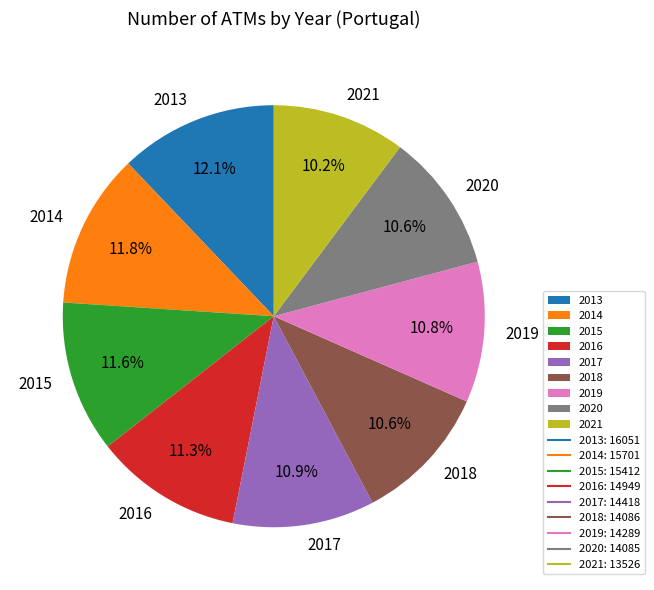

To the nearest percent, what is the combined percentage of 2017 and 2014?

23%